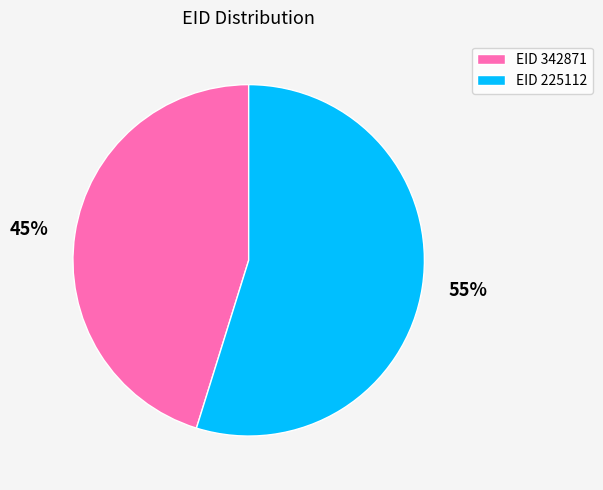

Between 45% and 55%, which is larger?

55%